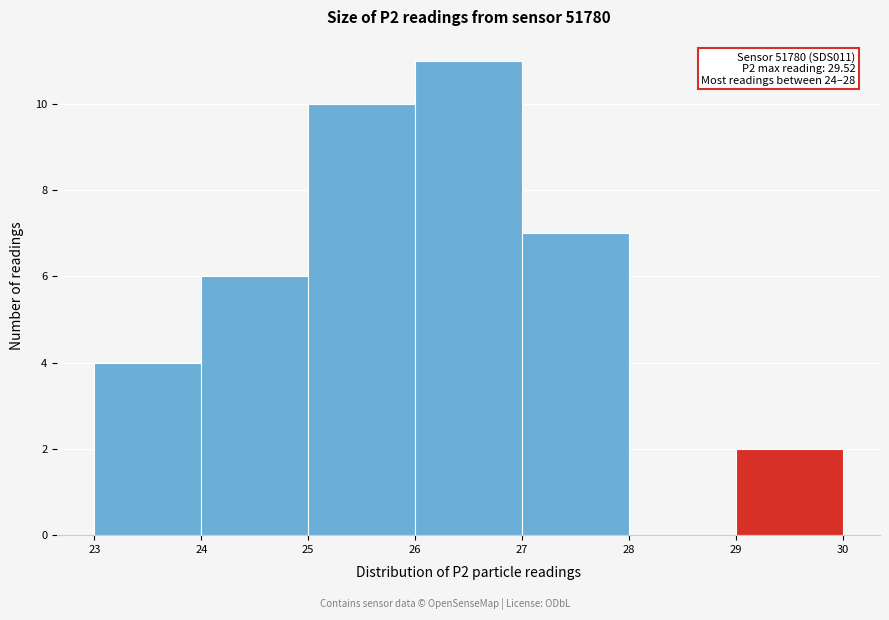

Over which range of the x-axis is the bar tallest?

26 to 27